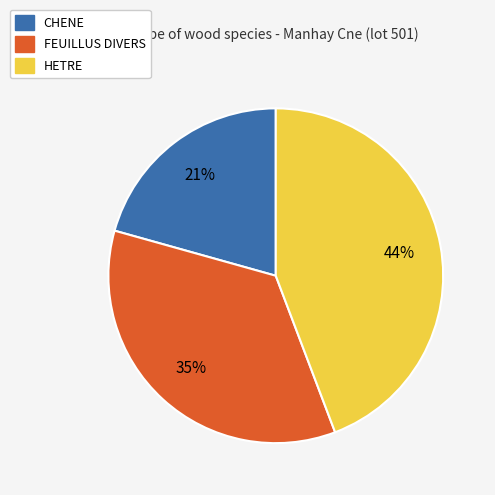

To the nearest percent, what percentage of the pie is FEUILLUS DIVERS?

35%